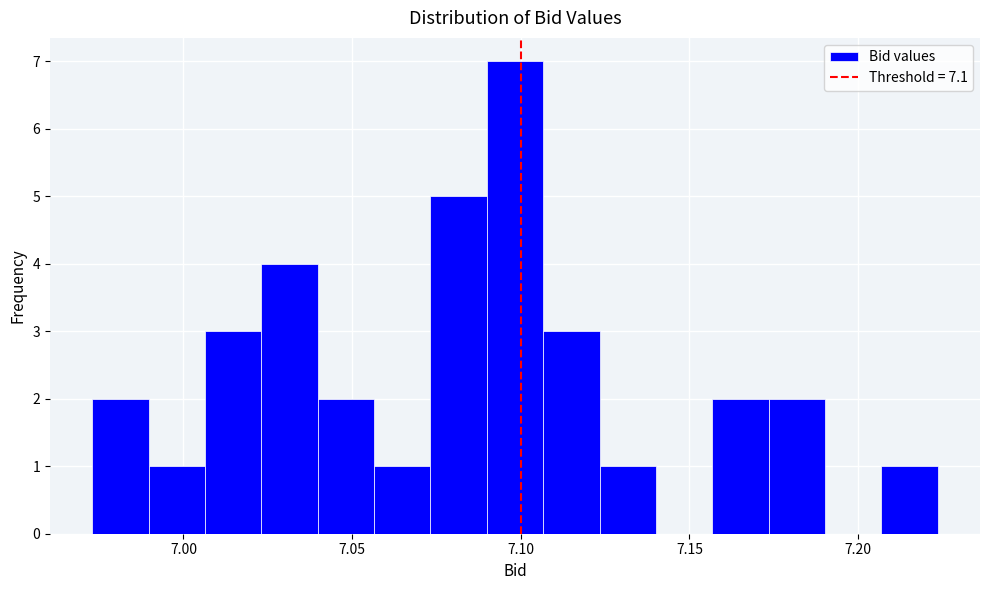

Read against the x-axis, roughly where is the centre of the tallest bar?

7.100